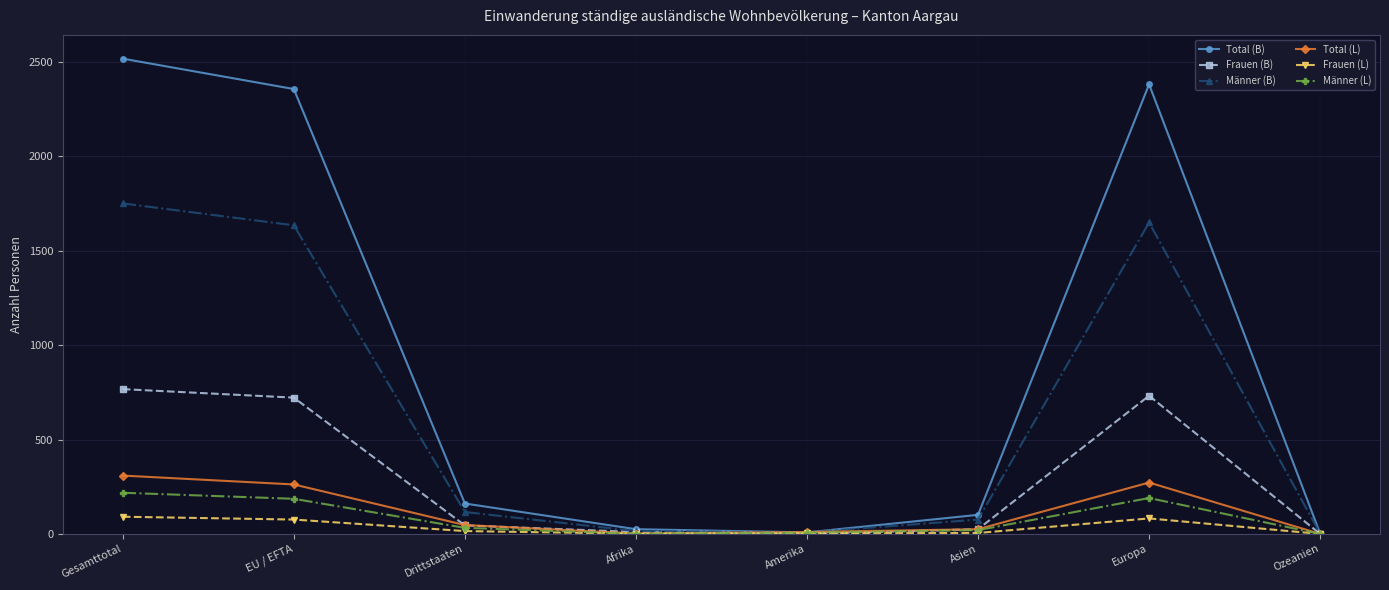

The value of Männer (B) at EU / EFTA is 1635. True or false?

True